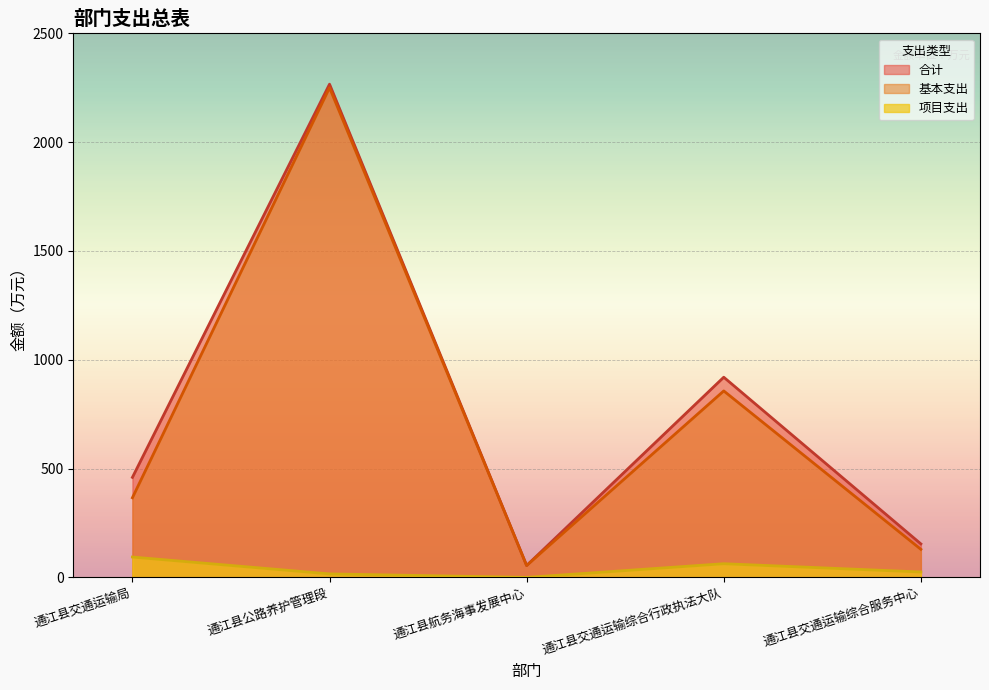

Which series has the widest spread of values?

合计